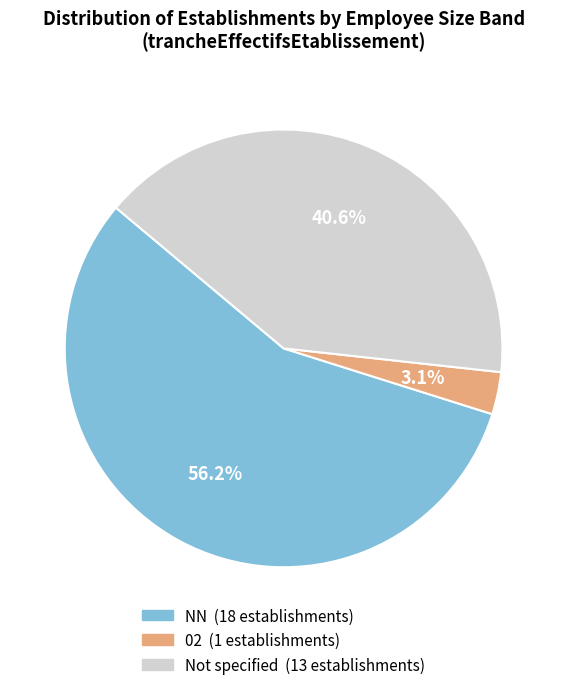

Is there a majority slice in this chart?

Yes